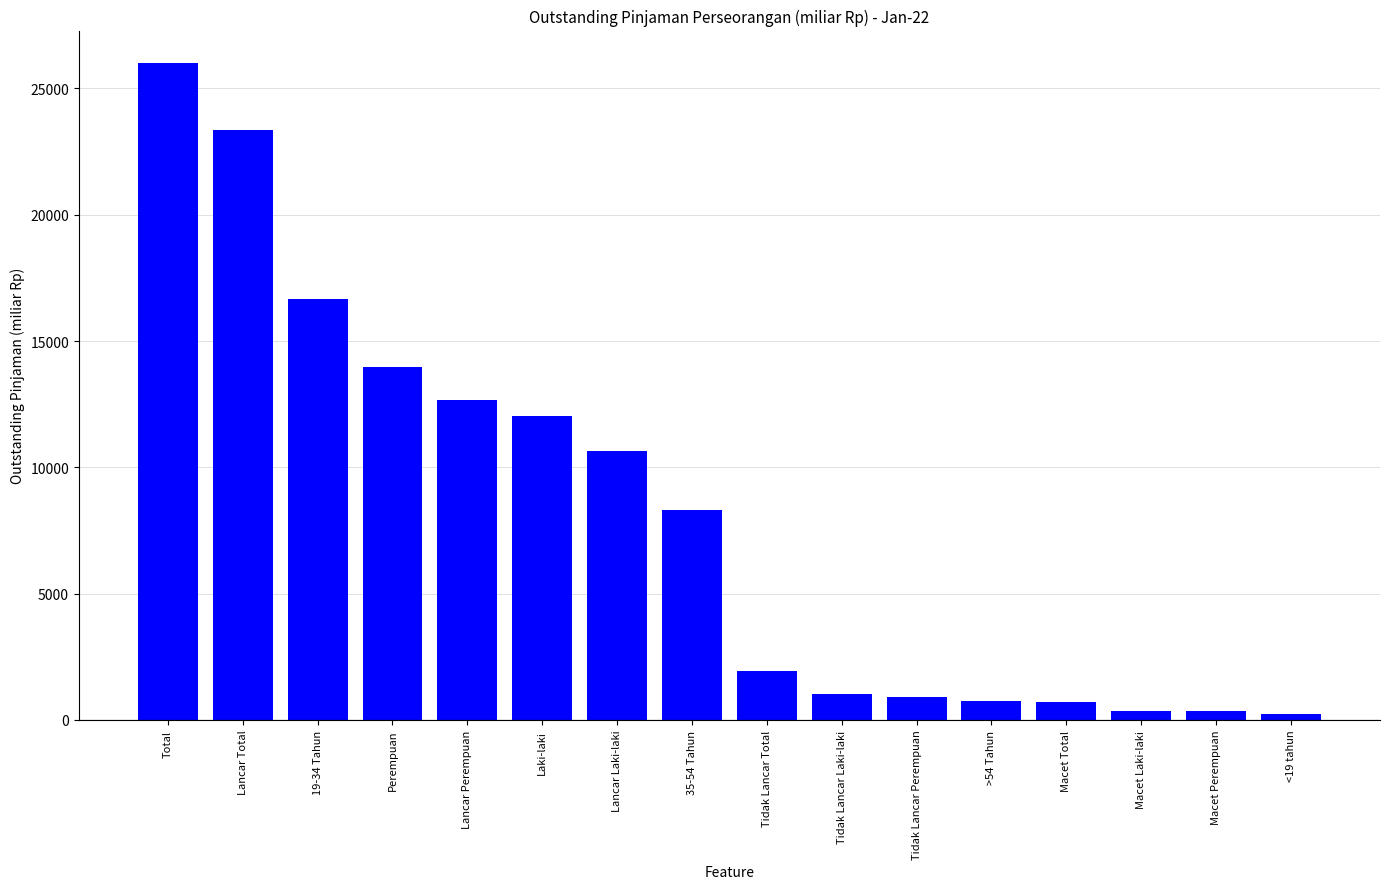

What position from the right is Lancar Laki-laki?

10